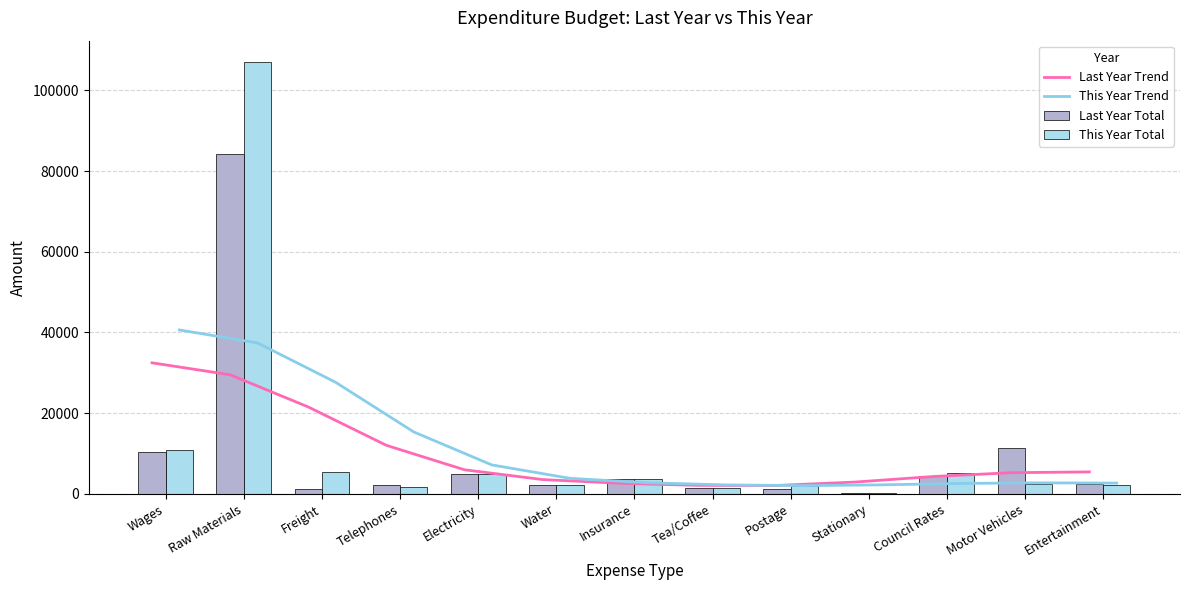

Is it true that Last Year Trend equals 5437 at Entertainment?

True